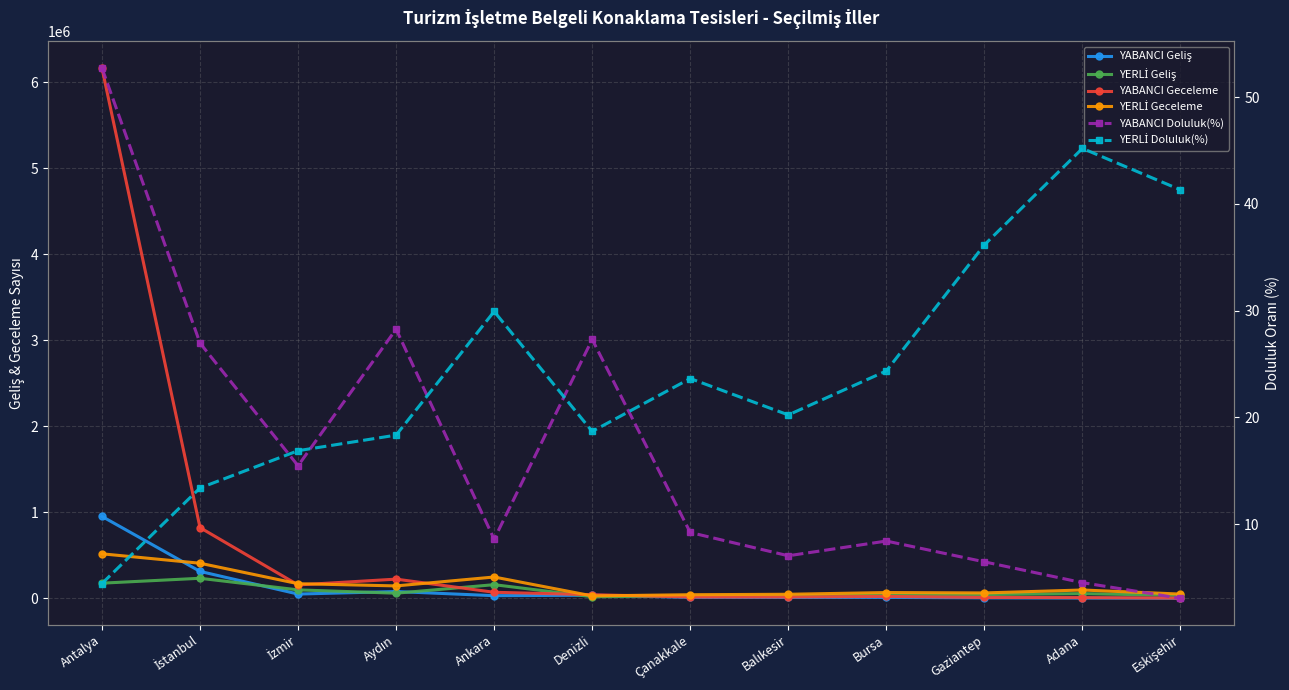

Where is the first local maximum for YABANCI Geceleme?

Aydın